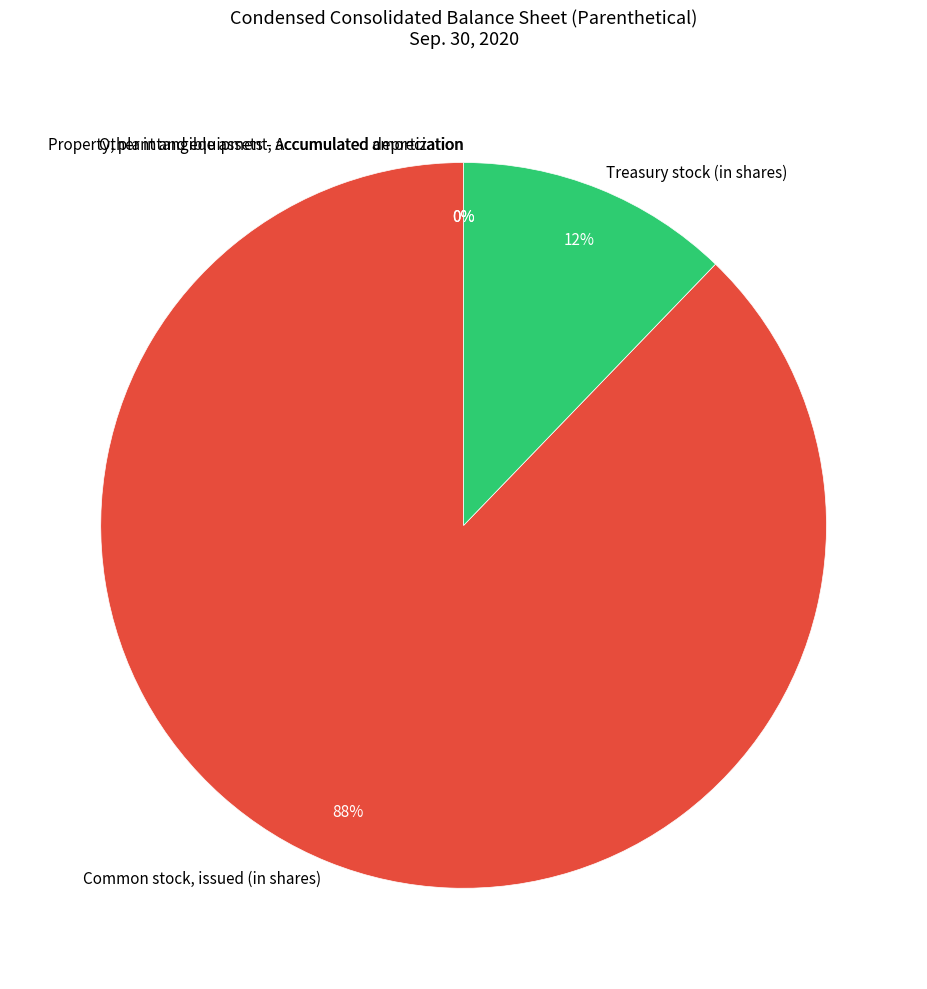

True or false: Common stock, issued (in shares) accounts for 88% of the total.

True